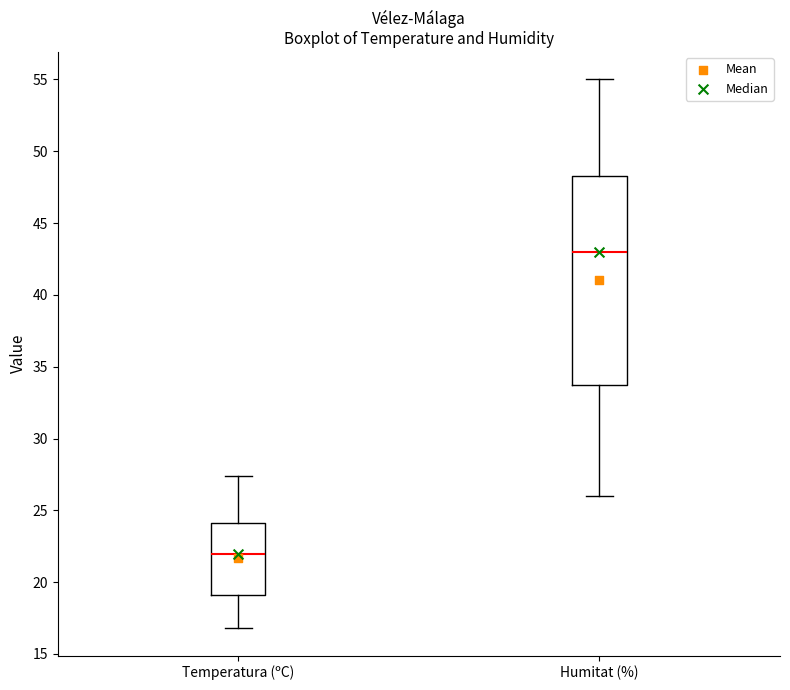

Where is the lower edge of the box for Temperatura (ºC) on the y-axis? The values are not printed on the chart, so give them approximately, as read against the axis.

19.0